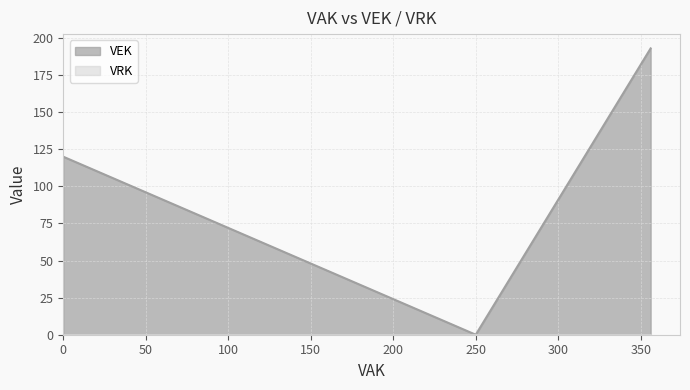

What is the sum of all values?

313